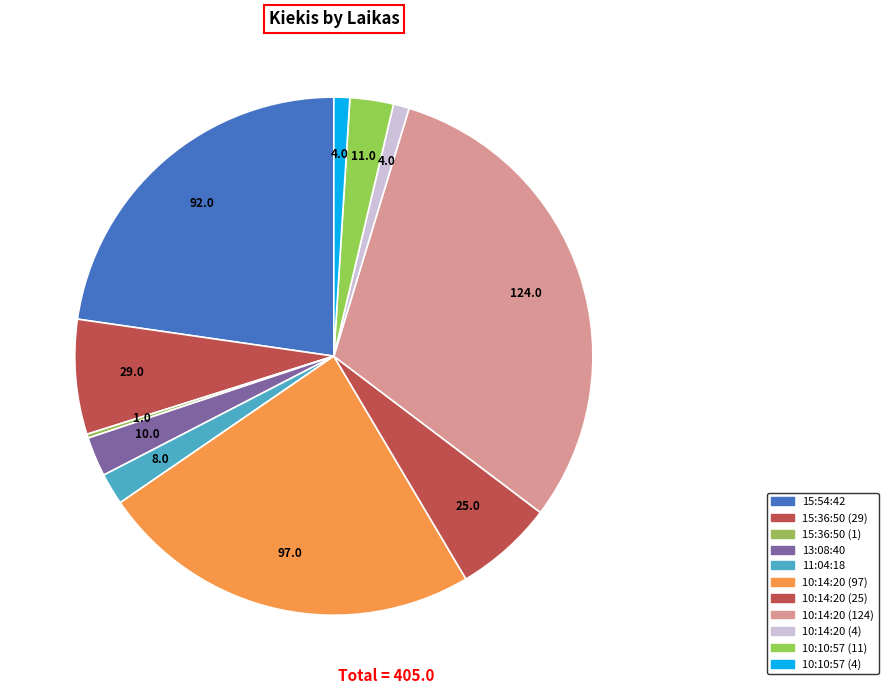

What is the change in value from 10:14:20 (25) to 10:10:57 (4)?

-21